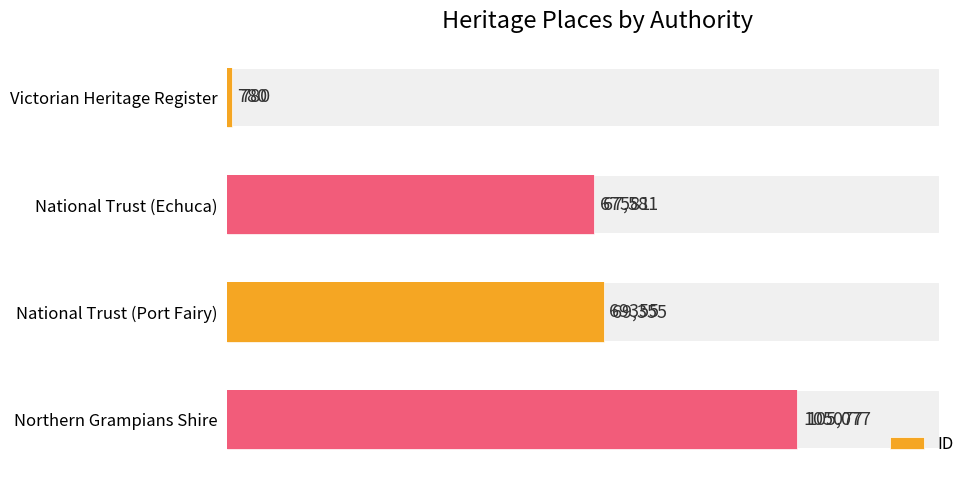

Count the number of categories in the chart.

4